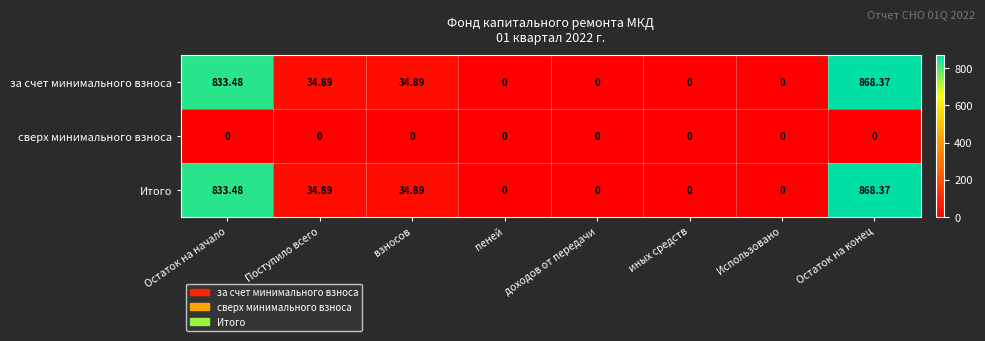

Which category has the highest value across all series?

Остаток на конец